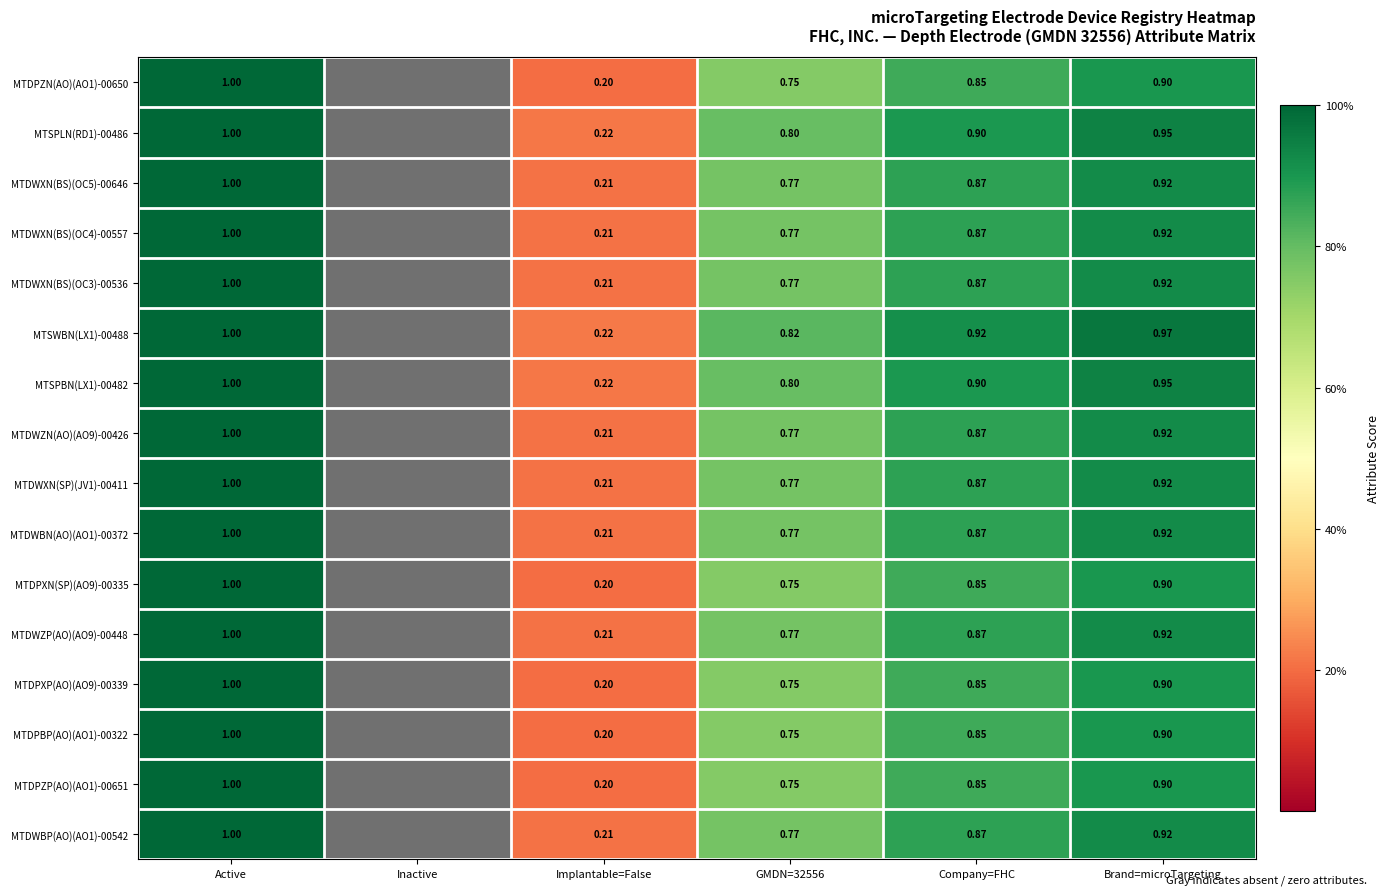

What is the difference between the highest and lowest values at GMDN=32556?

0.1